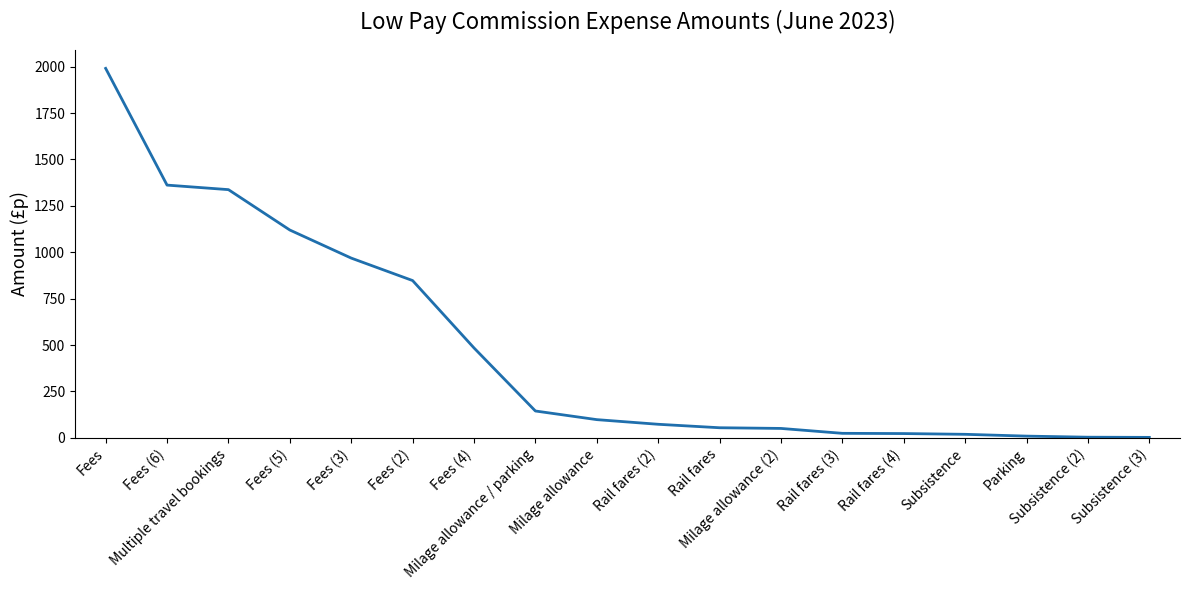

What is the maximum value shown in the chart?

1991.1